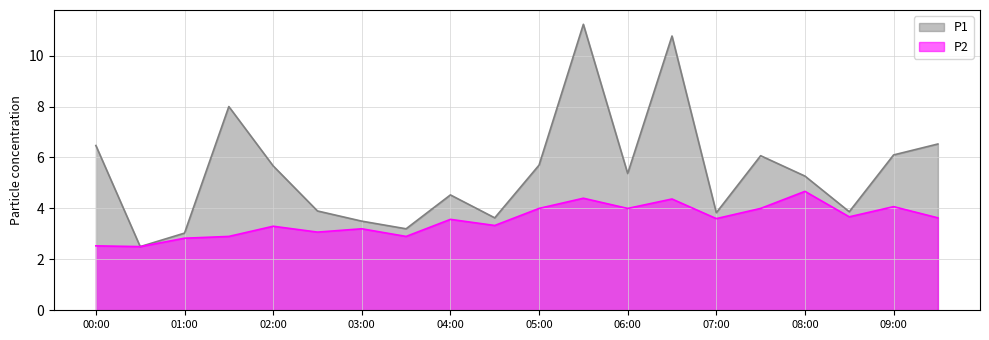

Reading left to right, extract all data points from this chart.

P1: 6.5	2.5	3.0	8.0	5.7	3.9	3.5	3.2	4.5	3.6	5.7	11.2	5.4	10.8	3.8	6.1	5.3	3.9	6.1	6.5
P2: 2.5	2.5	2.8	2.9	3.3	3.1	3.2	2.9	3.6	3.3	4.0	4.4	4.0	4.4	3.6	4.0	4.7	3.7	4.1	3.6